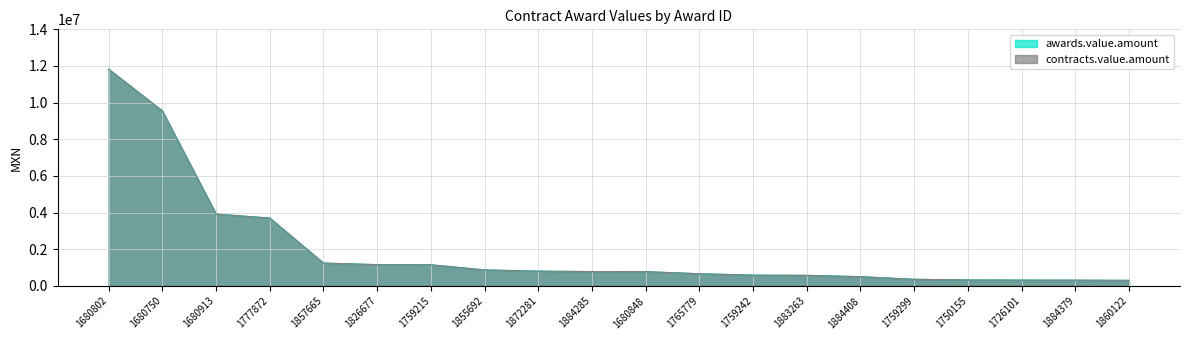

At how many categories does at least one series exceed 11148890?

1